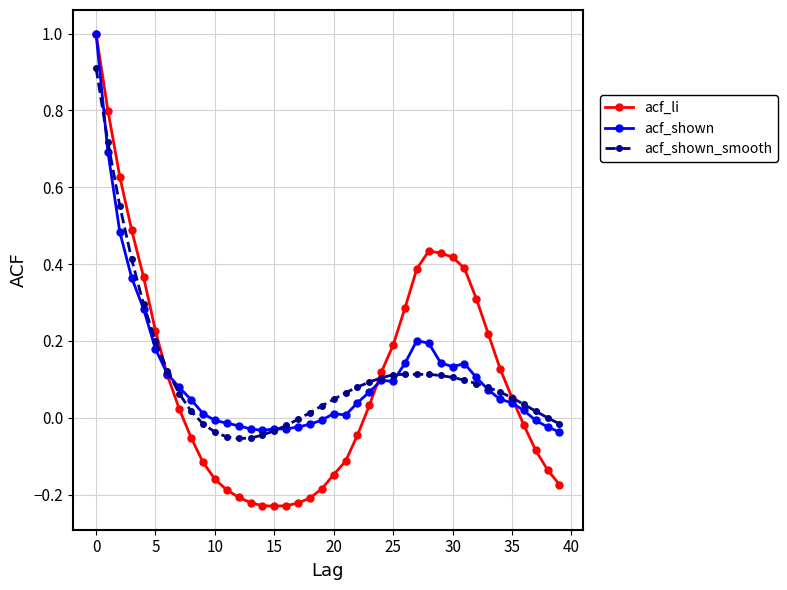

Which series has the largest range (max minus min)?

acf_li